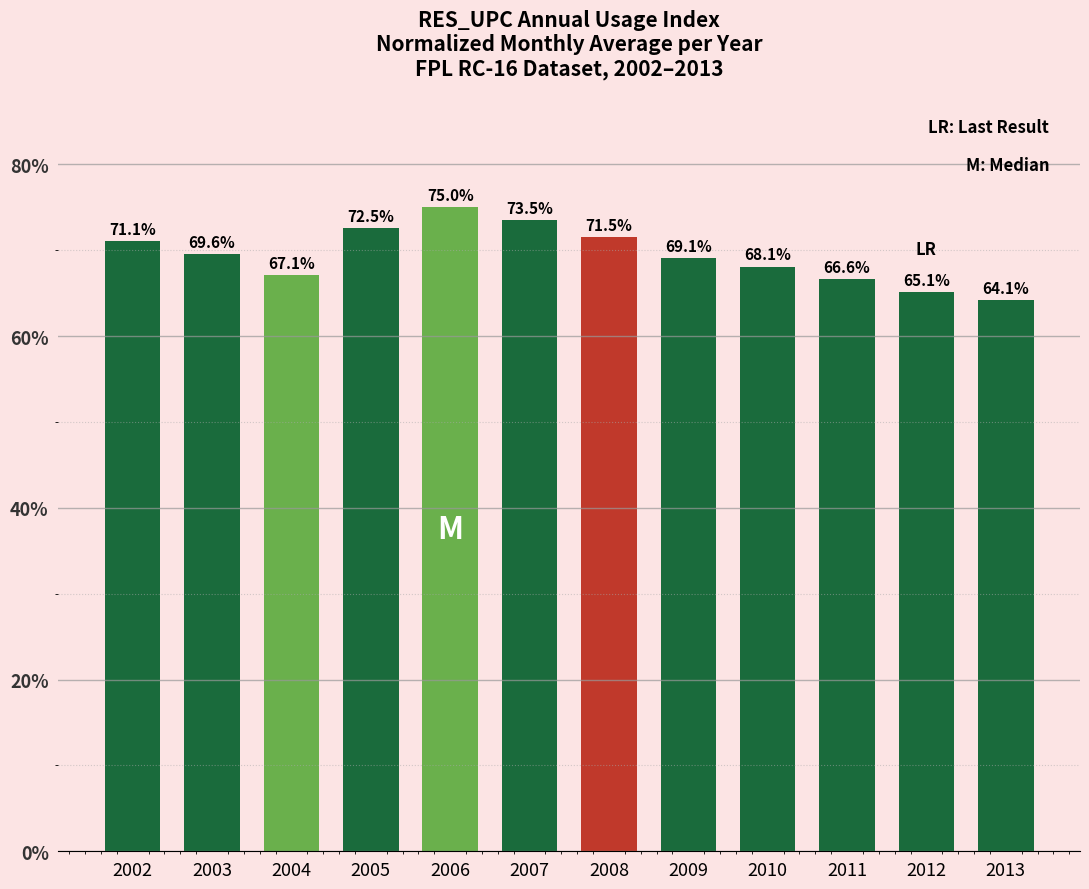

Count the number of values greater than 69.

7